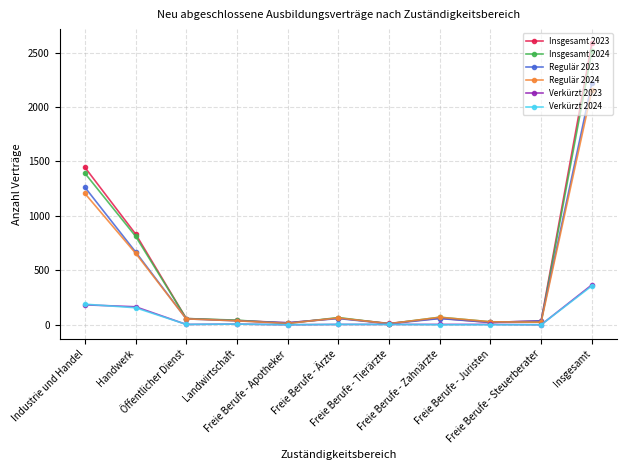

What is the label of the 8th point from the right?

Landwirtschaft